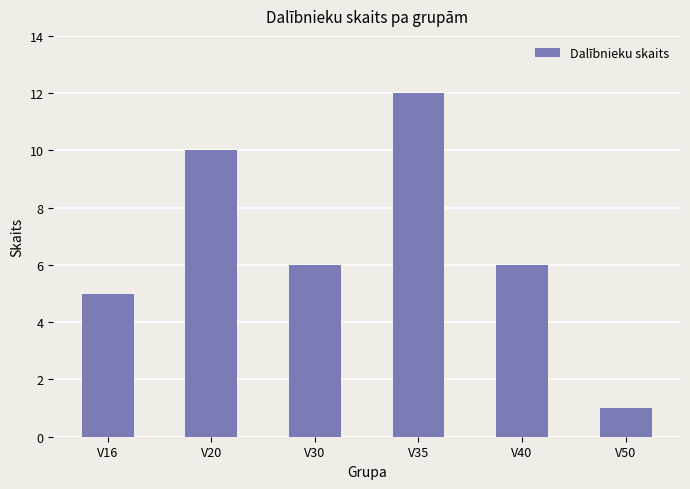

The chart shows a value of 10 at V20. True or false?

True